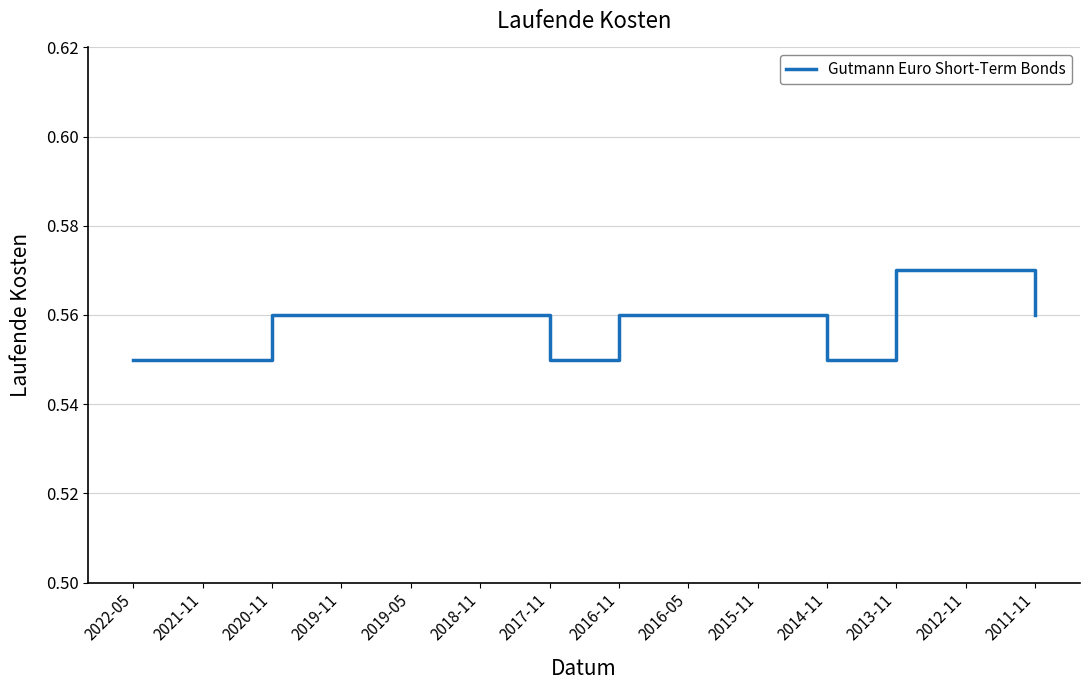

How many distinct data groups are displayed?

1